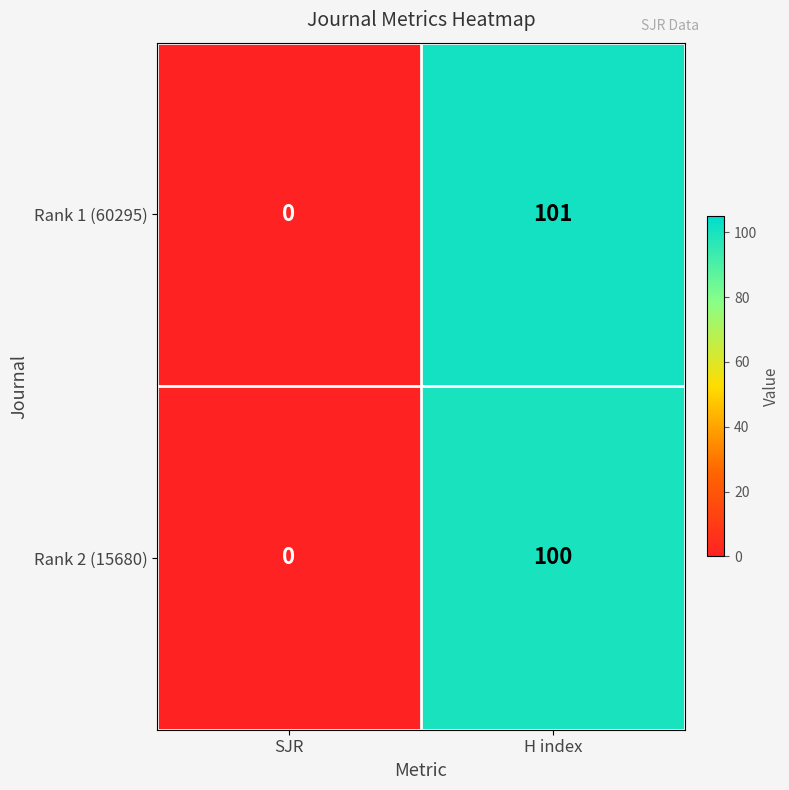

Reading right to left, extract all data points from this chart.

Rank 1 (60295): 101	0
Rank 2 (15680): 100	0